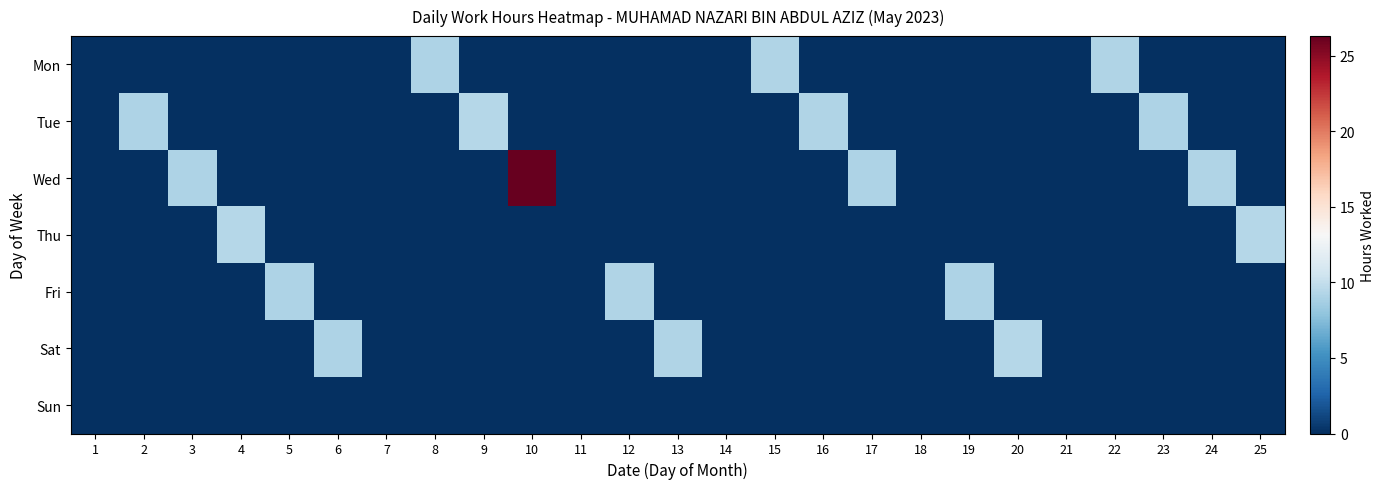

Reading left to right, list all the values displayed in this chart.

Mon: 1=0.0	2=0.0	3=0.0	4=0.0	5=0.0	6=0.0	7=0.0	8=9.1	9=0.0	10=0.0	11=0.0	12=0.0	13=0.0	14=0.0	15=9.2	16=0.0	17=0.0	18=0.0	19=0.0	20=0.0	21=0.0	22=9.2	23=0.0	24=0.0	25=0.0
Tue: 1=0.0	2=9.1	3=0.0	4=0.0	5=0.0	6=0.0	7=0.0	8=0.0	9=9.4	10=0.0	11=0.0	12=0.0	13=0.0	14=0.0	15=0.0	16=9.2	17=0.0	18=0.0	19=0.0	20=0.0	21=0.0	22=0.0	23=9.1	24=0.0	25=0.0
Wed: 1=0.0	2=0.0	3=9.1	4=0.0	5=0.0	6=0.0	7=0.0	8=0.0	9=0.0	10=26.3	11=0.0	12=0.0	13=0.0	14=0.0	15=0.0	16=0.0	17=9.1	18=0.0	19=0.0	20=0.0	21=0.0	22=0.0	23=0.0	24=9.2	25=0.0
Thu: 1=0.0	2=0.0	3=0.0	4=9.4	5=0.0	6=0.0	7=0.0	8=0.0	9=0.0	10=0.0	11=0.0	12=0.0	13=0.0	14=0.0	15=0.0	16=0.0	17=0.0	18=0.0	19=0.0	20=0.0	21=0.0	22=0.0	23=0.0	24=0.0	25=9.4
Fri: 1=0.0	2=0.0	3=0.0	4=0.0	5=9.1	6=0.0	7=0.0	8=0.0	9=0.0	10=0.0	11=0.0	12=9.1	13=0.0	14=0.0	15=0.0	16=0.0	17=0.0	18=0.0	19=9.1	20=0.0	21=0.0	22=0.0	23=0.0	24=0.0	25=0.0
Sat: 1=0.0	2=0.0	3=0.0	4=0.0	5=0.0	6=9.1	7=0.0	8=0.0	9=0.0	10=0.0	11=0.0	12=0.0	13=9.2	14=0.0	15=0.0	16=0.0	17=0.0	18=0.0	19=0.0	20=9.3	21=0.0	22=0.0	23=0.0	24=0.0	25=0.0
Sun: 1=0.0	2=0.0	3=0.0	4=0.0	5=0.0	6=0.0	7=0.0	8=0.0	9=0.0	10=0.0	11=0.0	12=0.0	13=0.0	14=0.0	15=0.0	16=0.0	17=0.0	18=0.0	19=0.0	20=0.0	21=0.0	22=0.0	23=0.0	24=0.0	25=0.0